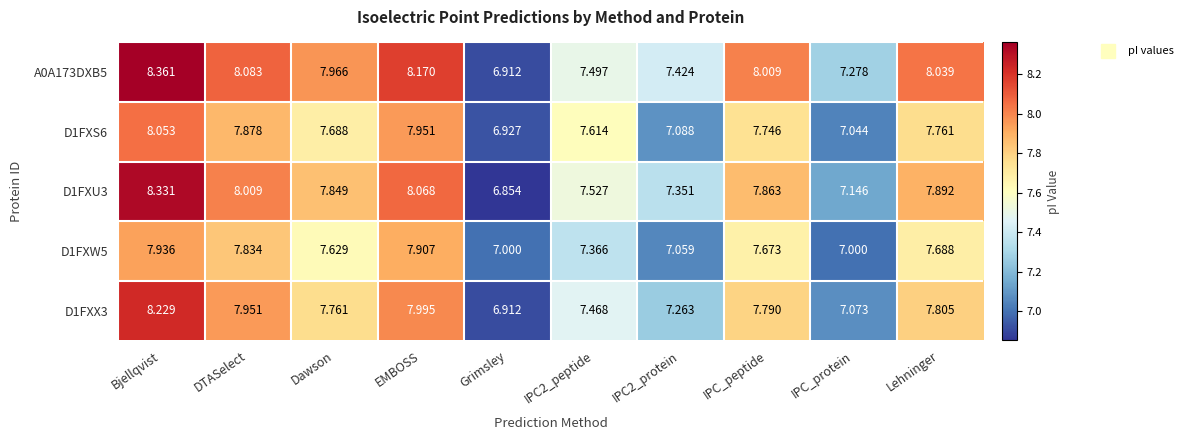

Which series has the largest total across all categories?

A0A173DXB5